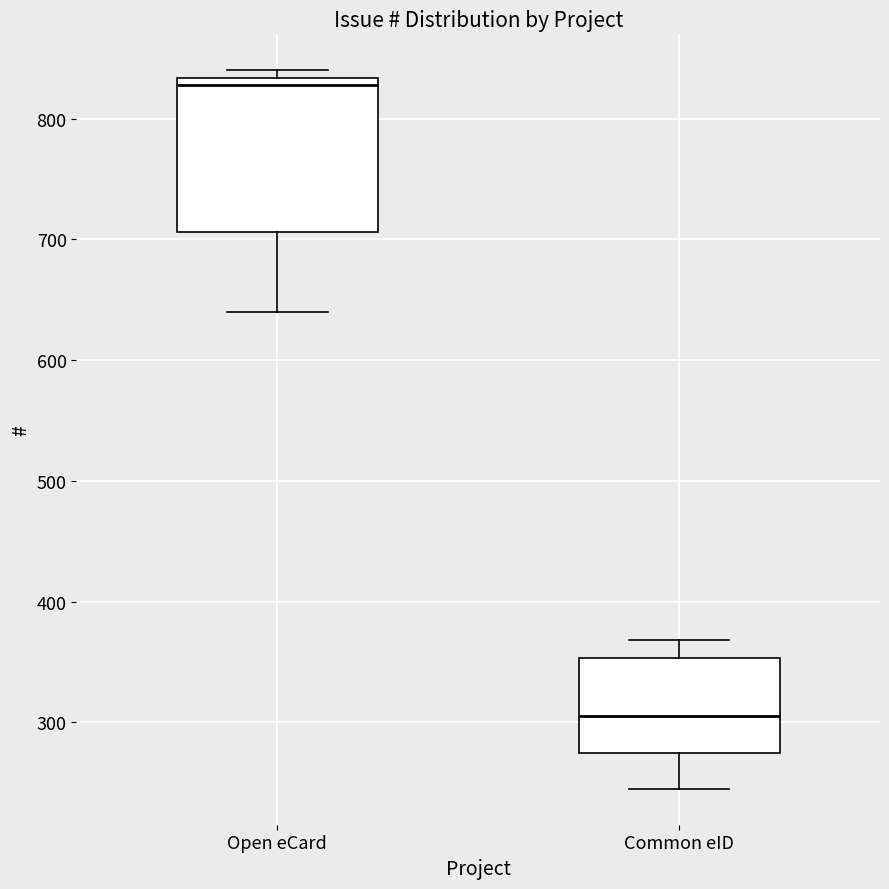

Reading left to right, read every box against the y-axis: the position of its median line, the range the box covers, and the ends of its whiskers. The values are not printed on the chart, so give them approximately, as read against the axis.

Open eCard: median 830 (just below the box's upper edge), box 710 to 830, whiskers 640 to 840
Common eID: median 310, box 280 to 350, whiskers 250 to 370